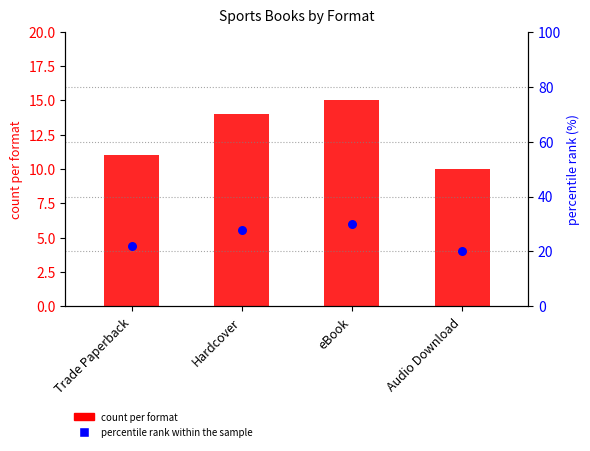

Which series has the largest total across all categories?

percentile rank within the sample